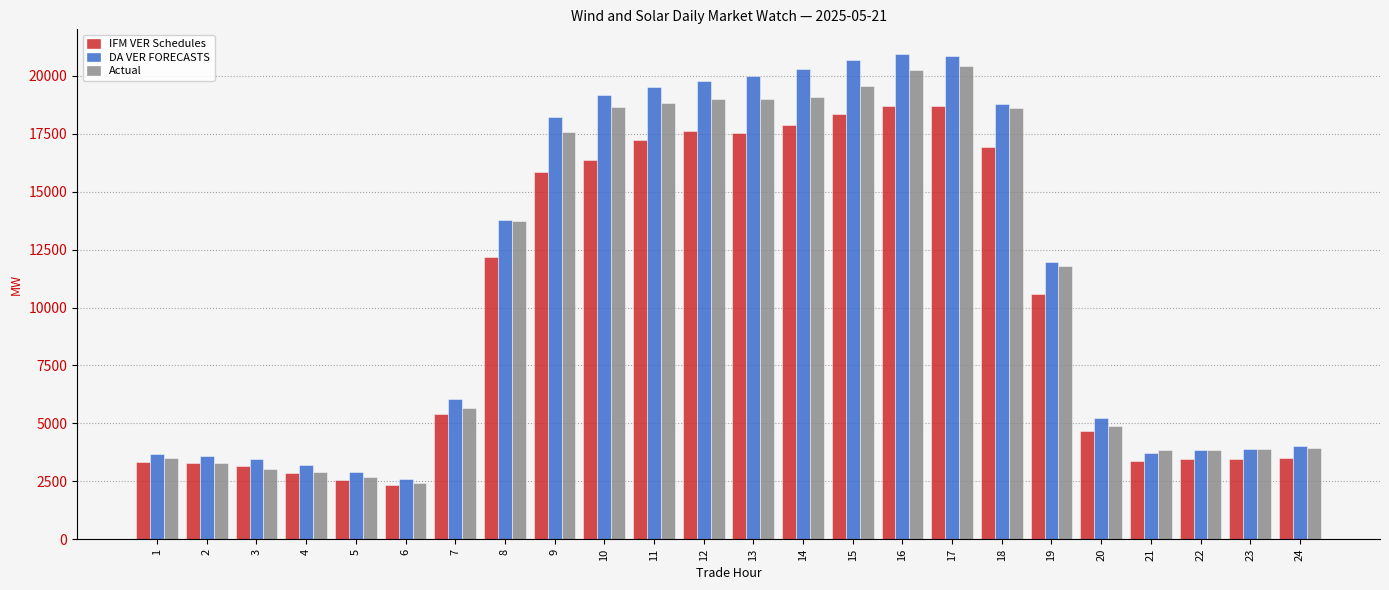

Rank the series at 16 from lowest to highest value.

IFM VER Schedules, Actual, DA VER FORECASTS